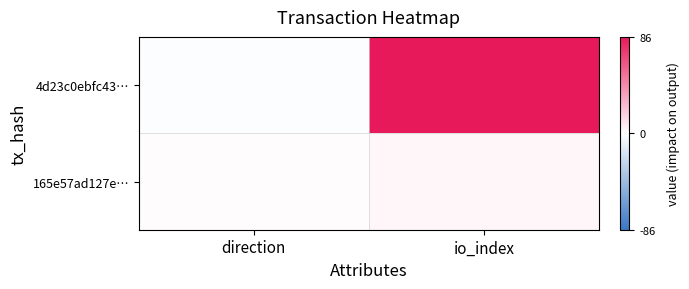

Reading left to right, transcribe all the data shown in this chart.

4d23c0ebfc43…: direction=-1	io_index=86
165e57ad127e…: direction=1	io_index=3